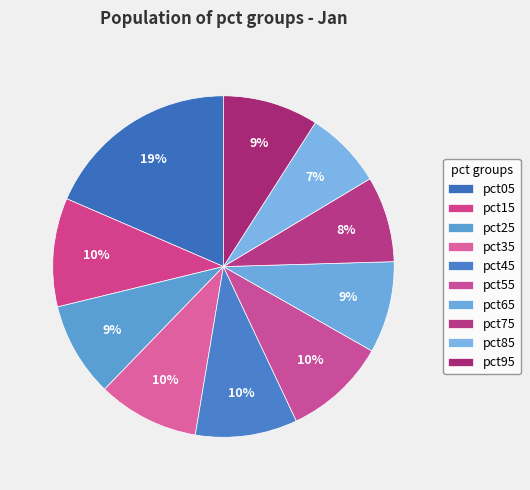

Rank the categories by value from highest to lowest.

pct05, pct15, pct55, pct45, pct35, pct95, pct25, pct65, pct75, pct85